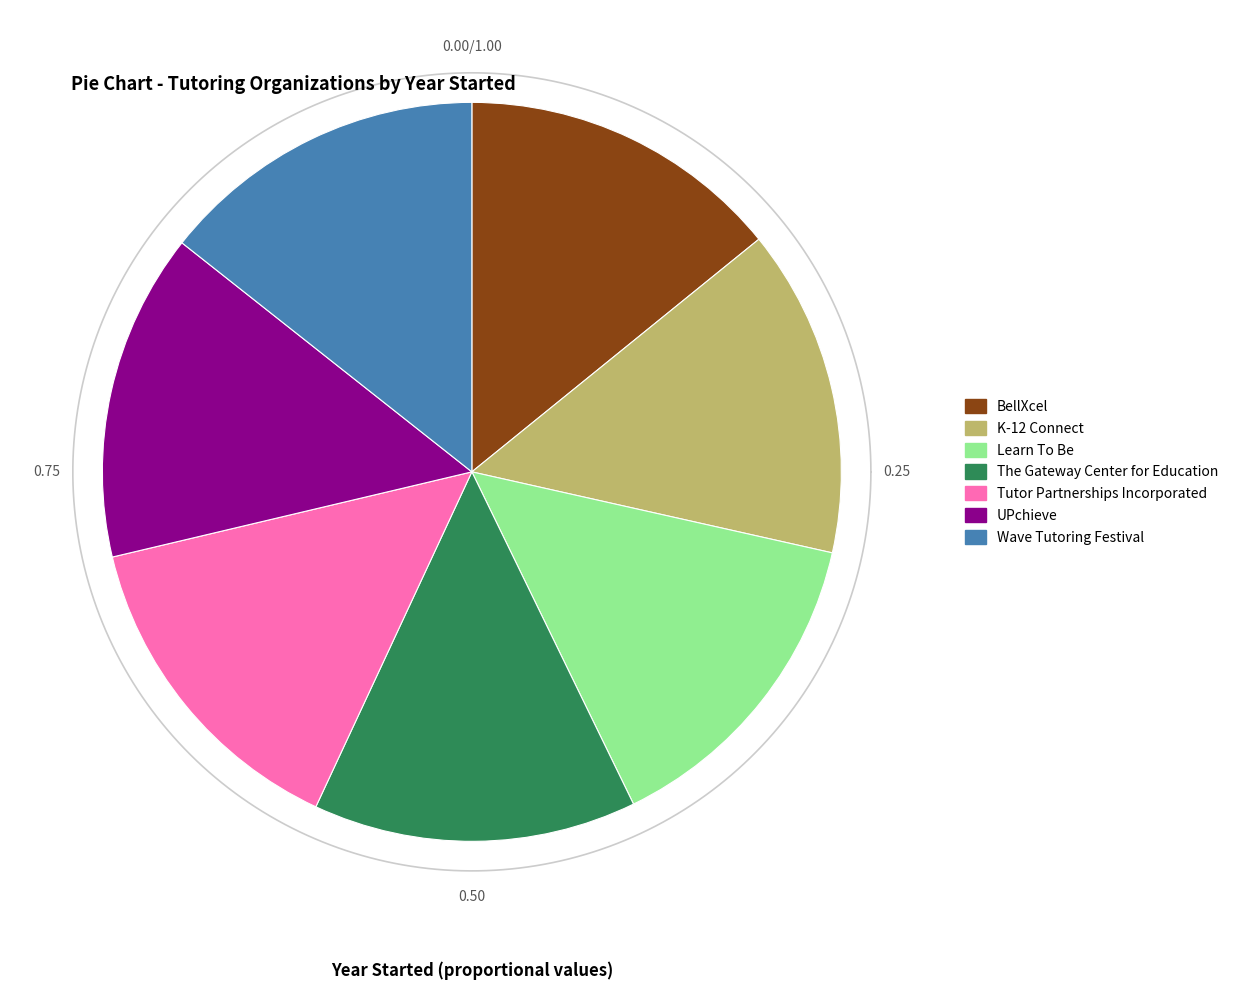

Which slice is the smallest?

The Gateway Center for Education